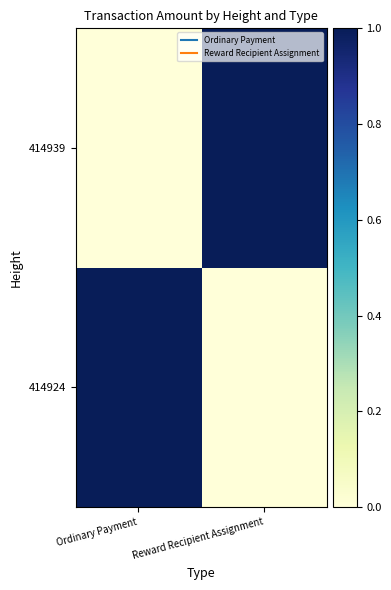

At which category does the chart reach its peak across all series?

Ordinary Payment